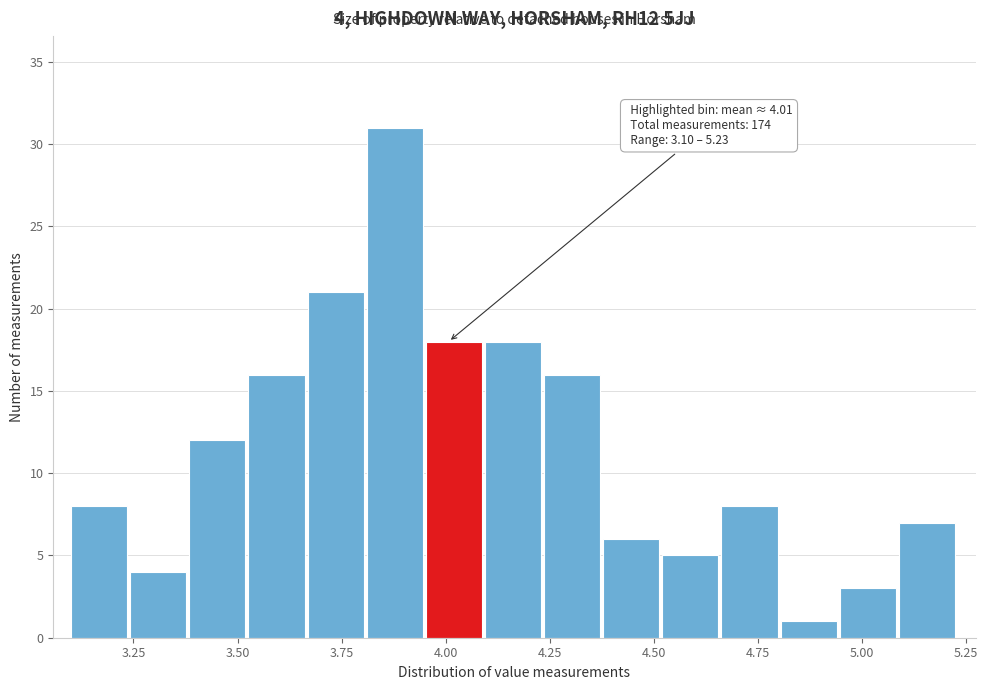

Around what value on the x-axis is the tallest bar? Give the approximate position of its centre, as read against the axis.

3.90